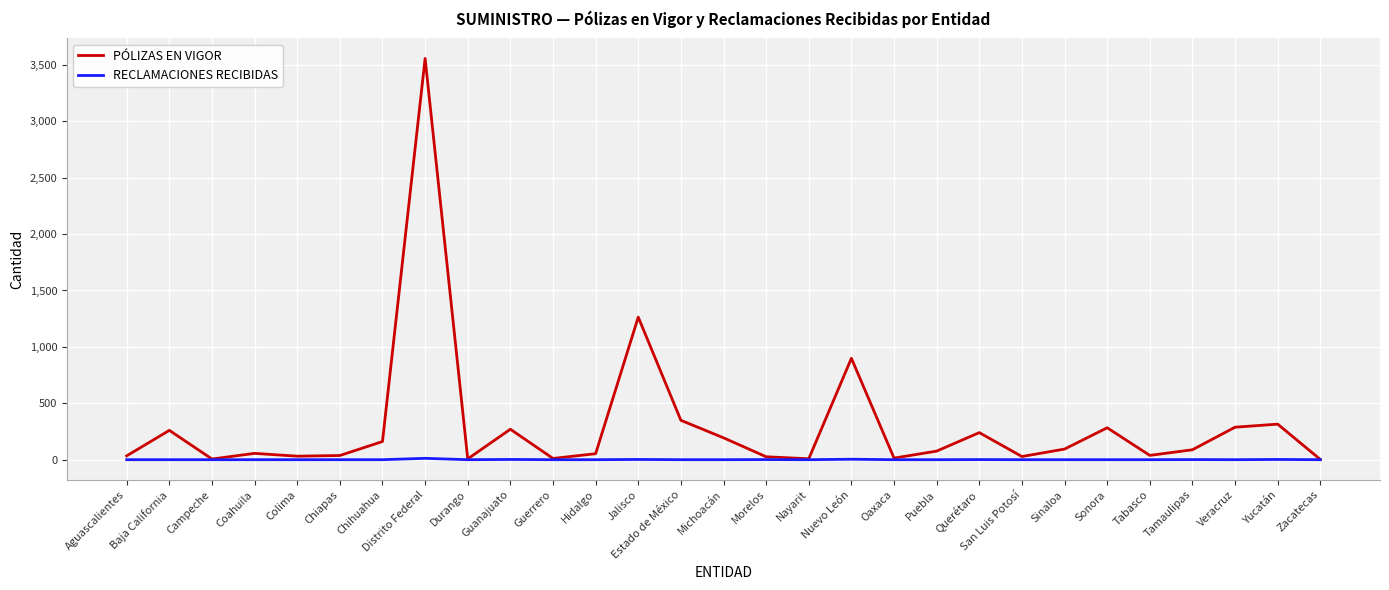

Rank the series by their maximum value, from lowest to highest.

RECLAMACIONES RECIBIDAS, PÓLIZAS EN VIGOR